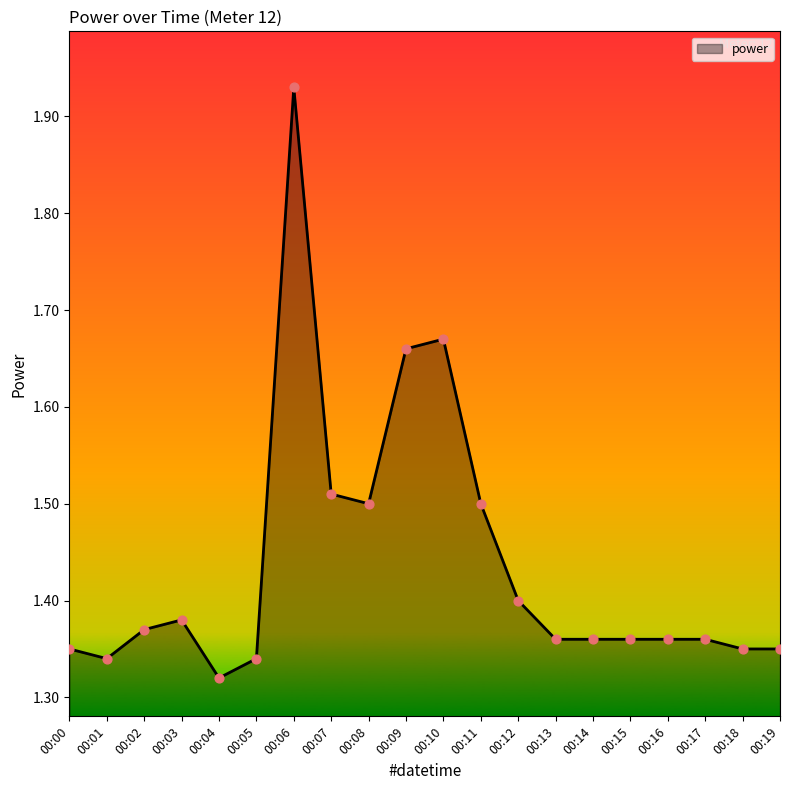

What is the change in value from 00:04 to 00:08?

+0.2